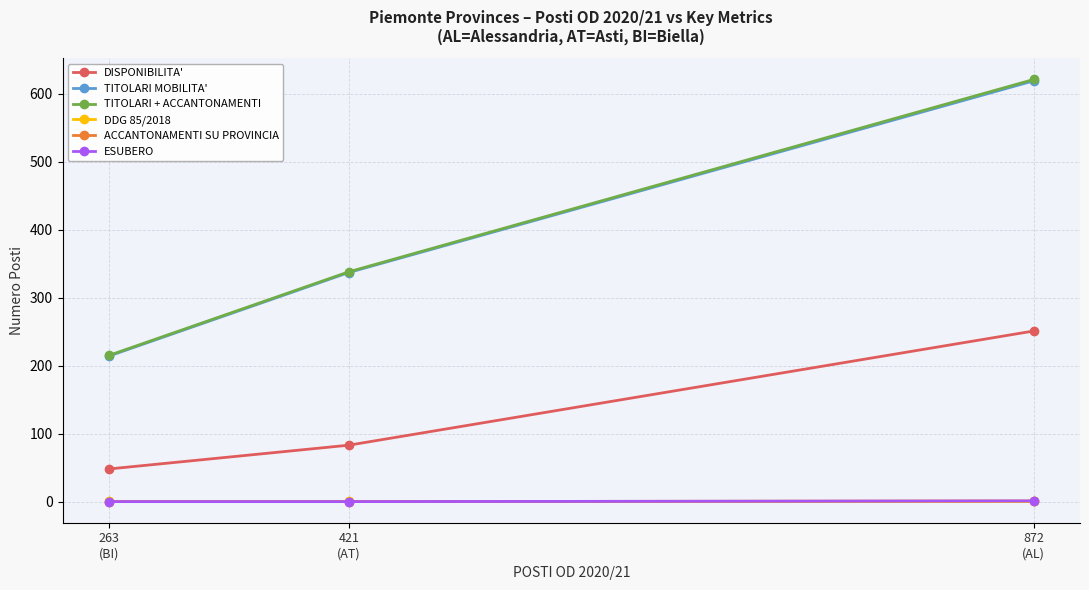

What is the difference between the ESUBERO values at 263
(BI) and 872
(AL)?

1